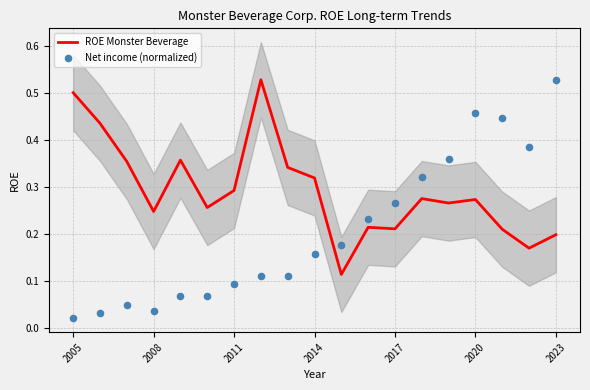

Is it true that ROE Monster Beverage equals 0.3 at 2005?

False